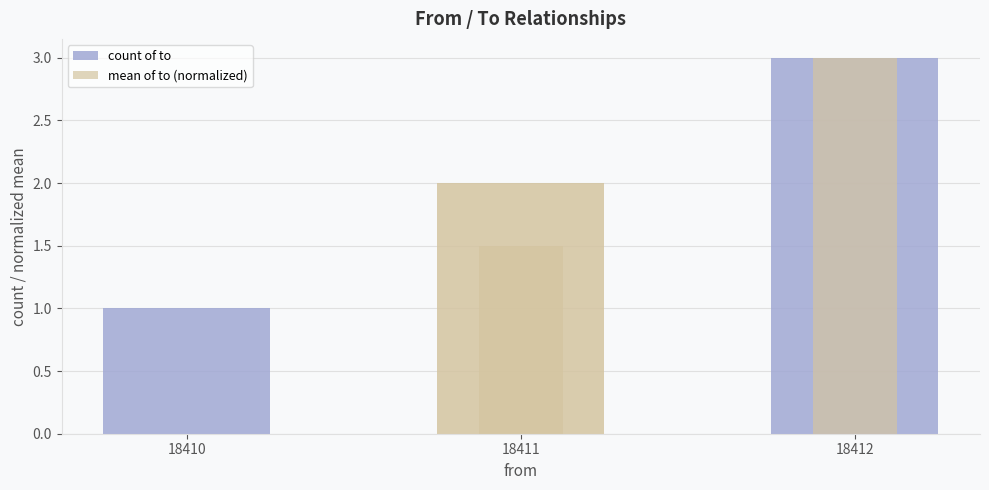

What are all the series names shown in the legend?

count of to, mean of to (normalized)